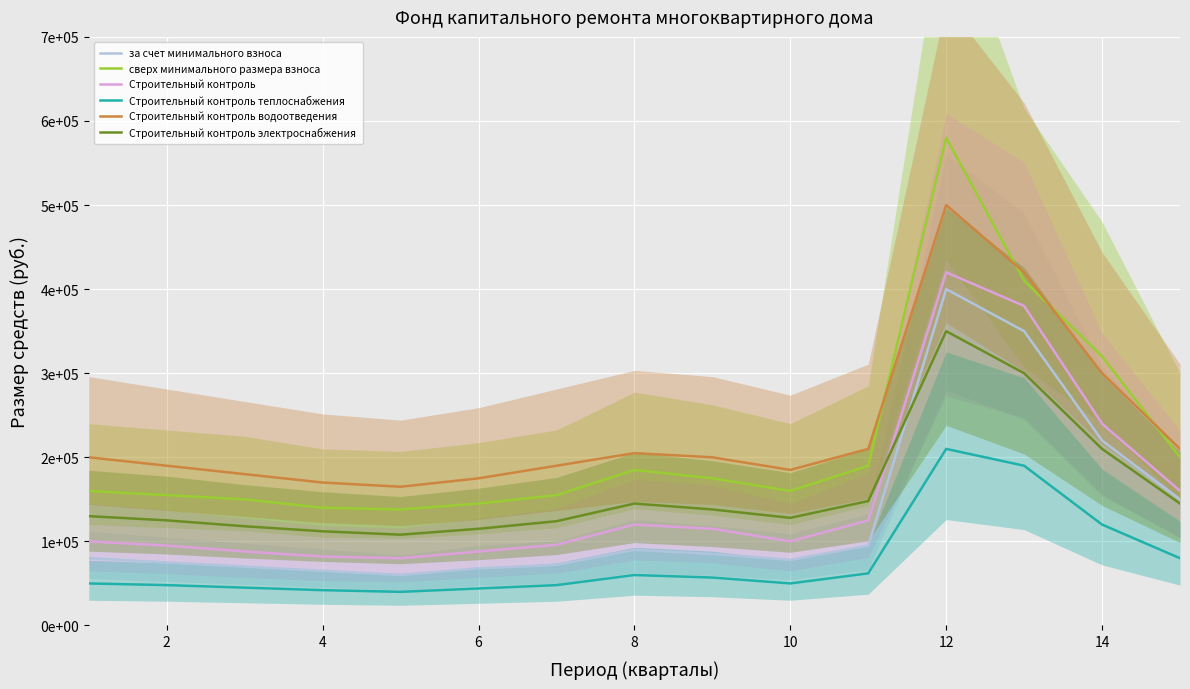

True or false: Строительный контроль has a value of 177492 at 10.

False